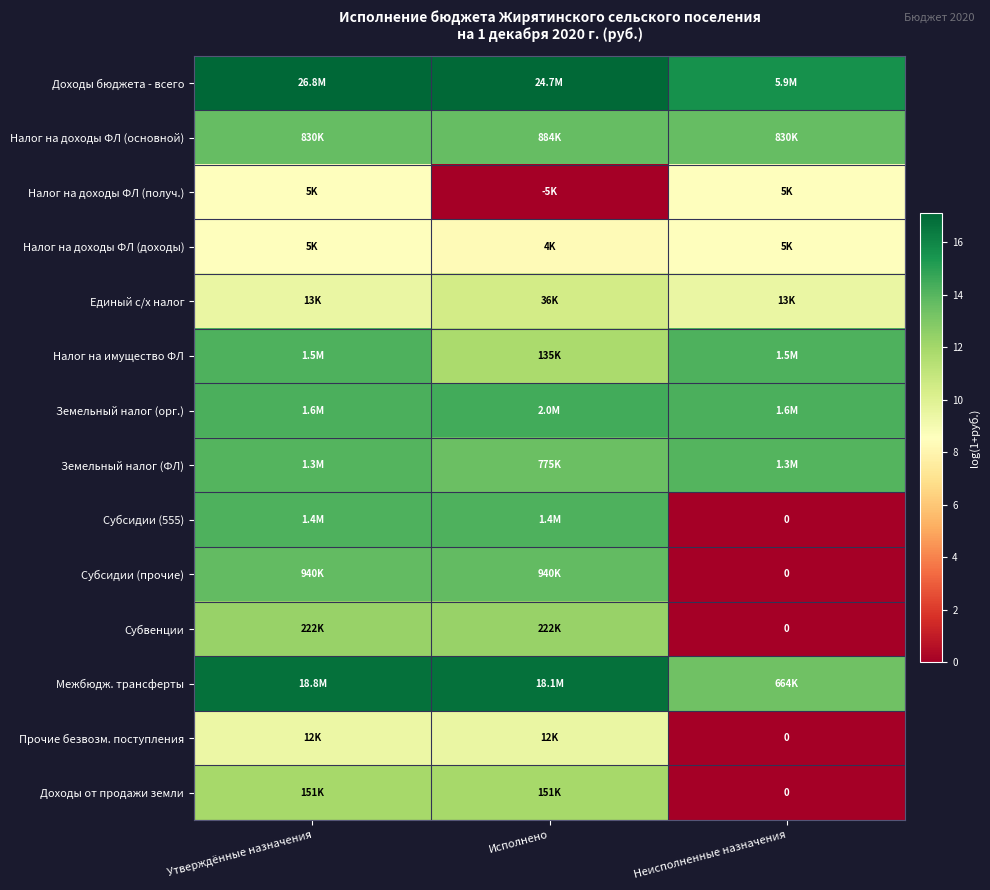

Rank the categories by Земельный налог (орг.) value from highest to lowest.

Исполнено, Утверждённые назначения, Неисполненные назначения